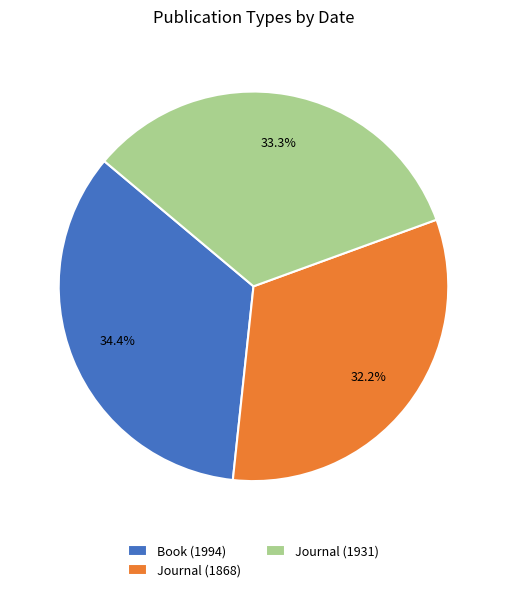

To the nearest percent, what is the average slice percentage?

33%